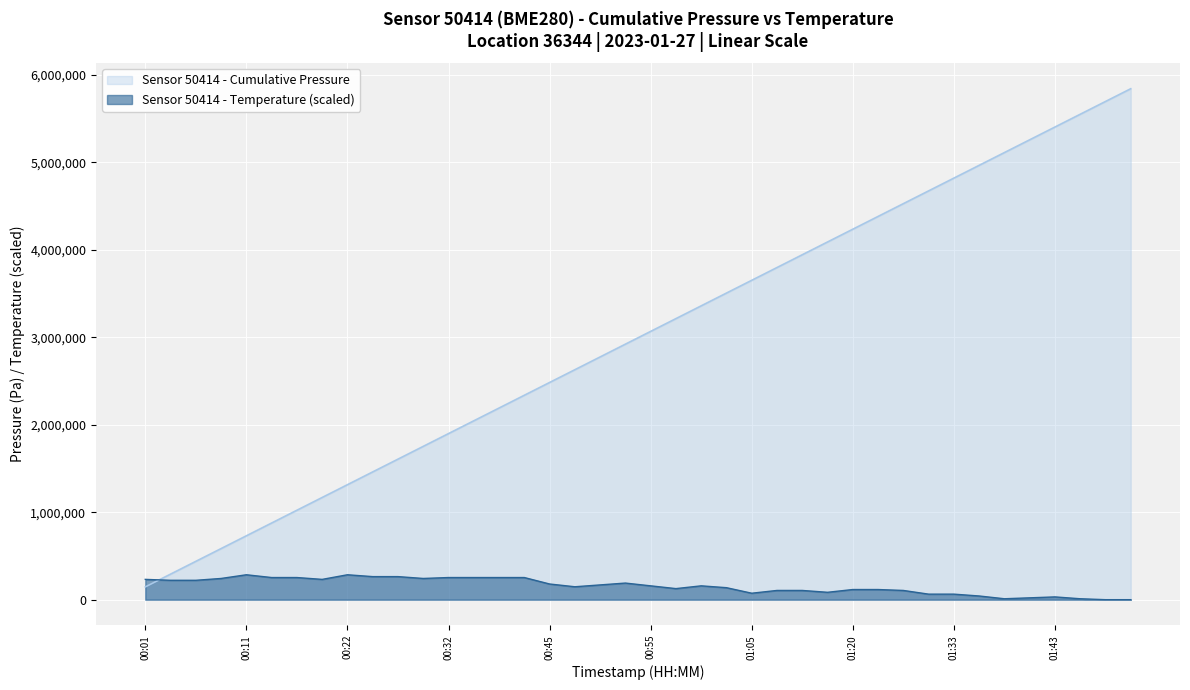

List the series in order of their overall mean, lowest first.

Sensor 50414 - Temperature (scaled), Sensor 50414 - Cumulative Pressure